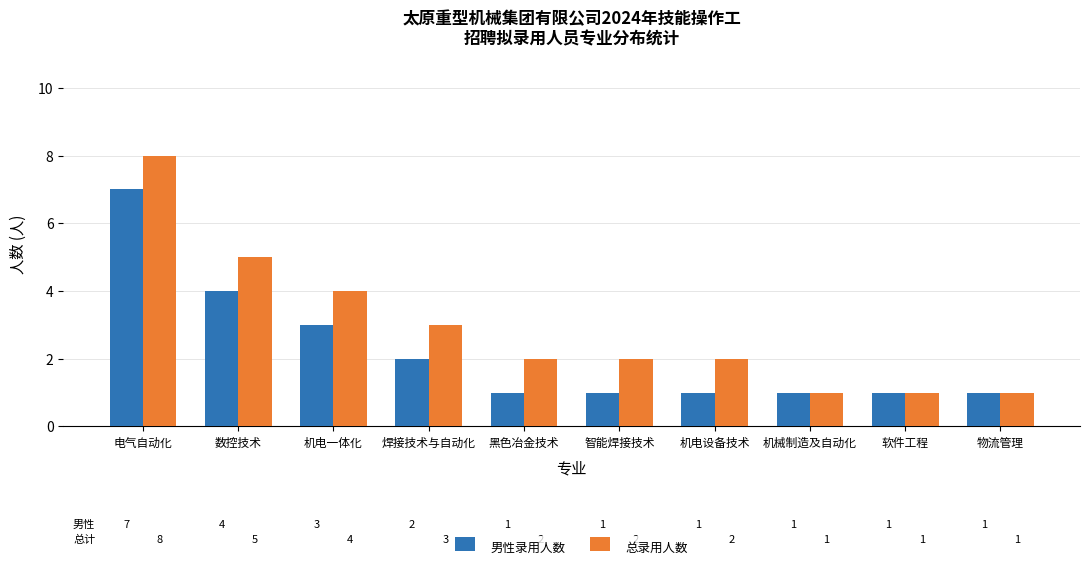

What position from the left is 黑色冶金技术?

5